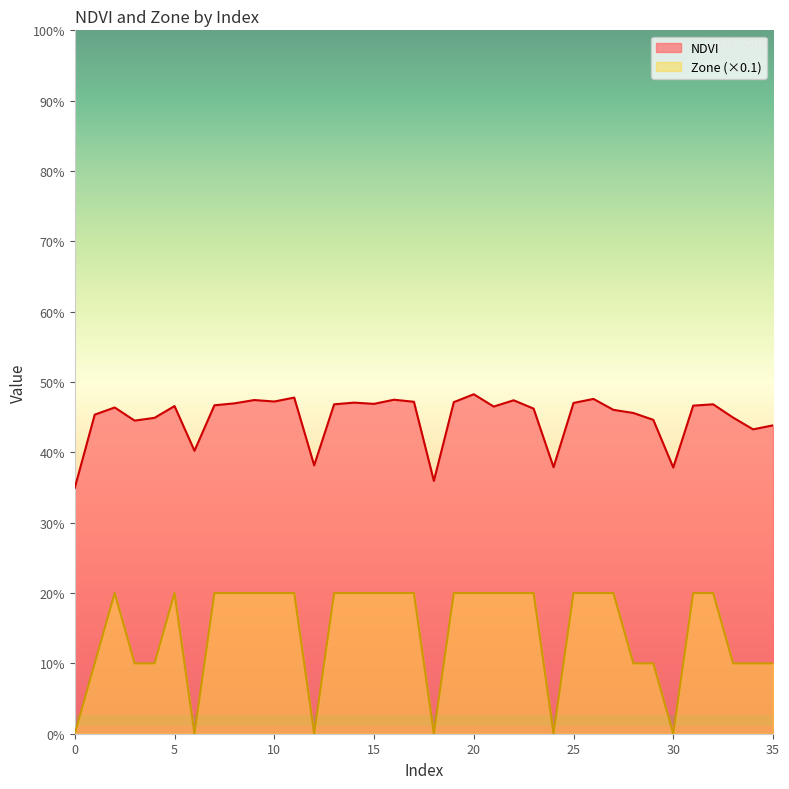

How many interior local valleys does the Zone series have?

5